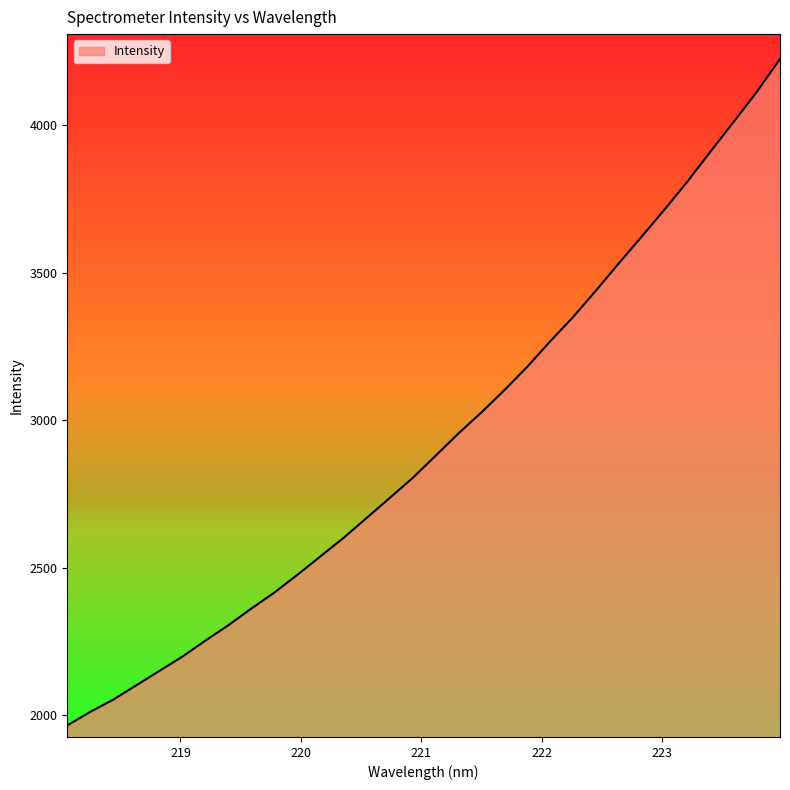

What is the maximum value shown in the chart?

4223.8